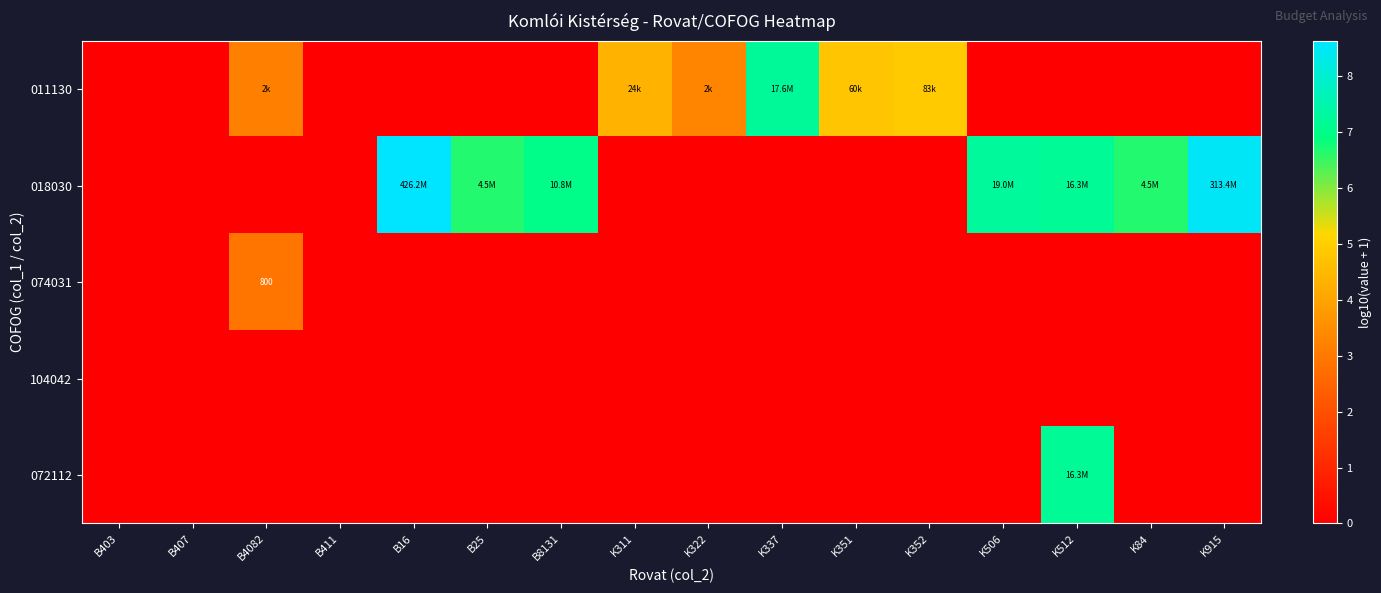

What is the spread (max minus min) of values at K322?

3.3